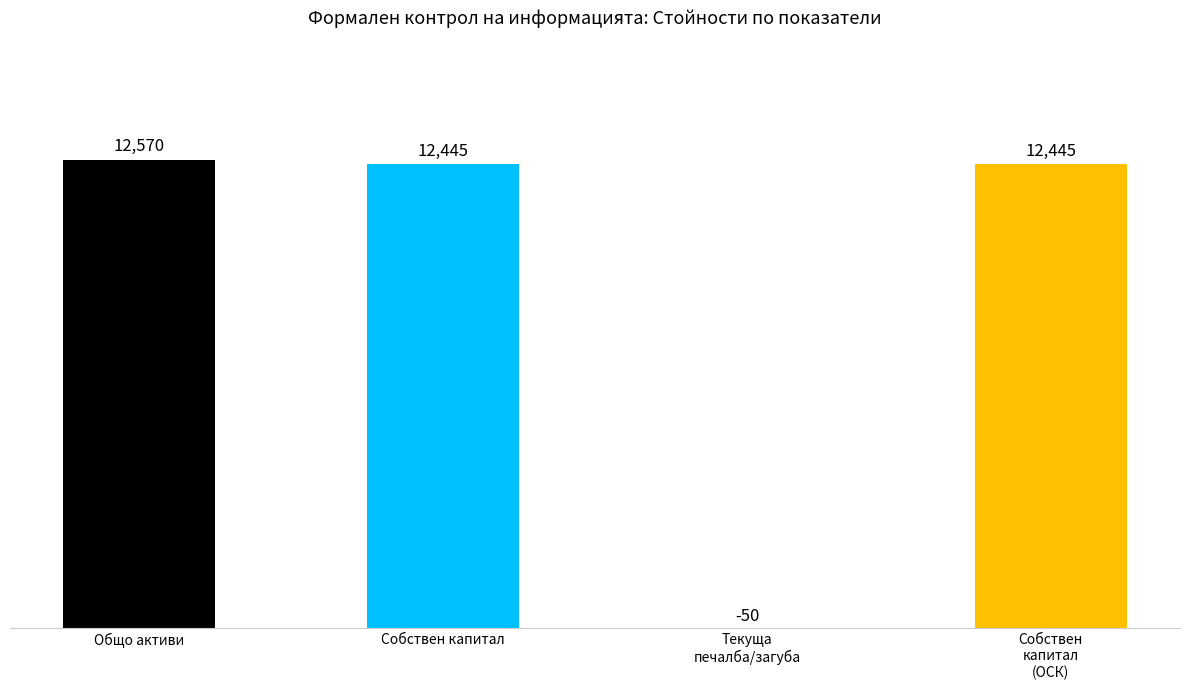

Are the bars horizontal?

No